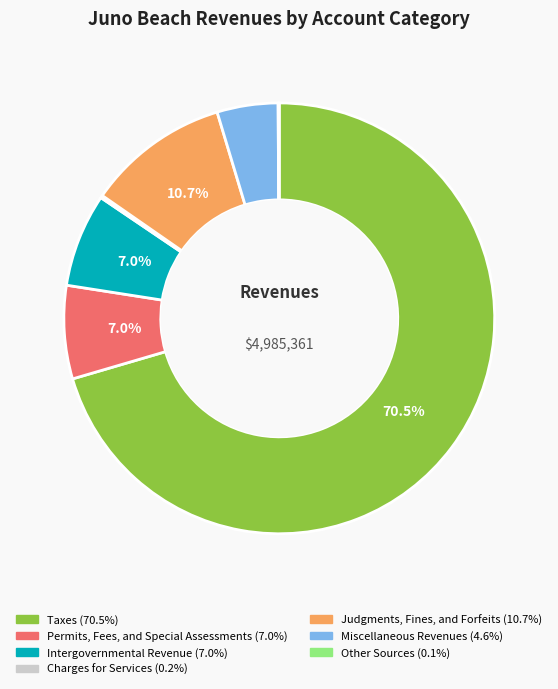

Between Judgments, Fines, and Forfeits and Permits, Fees, and Special Assessments, which is larger?

Judgments, Fines, and Forfeits